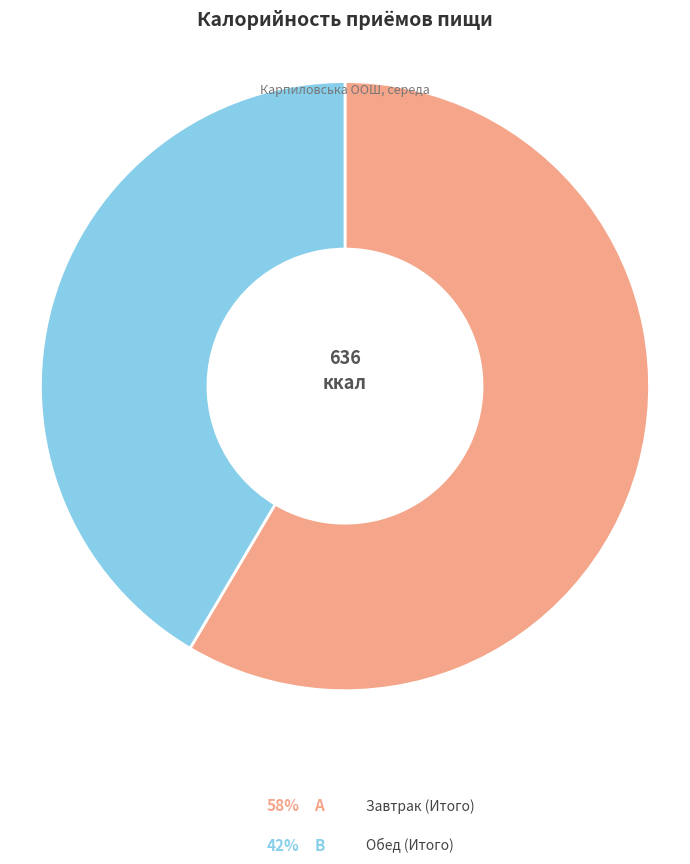

How many slices are in this pie chart?

2